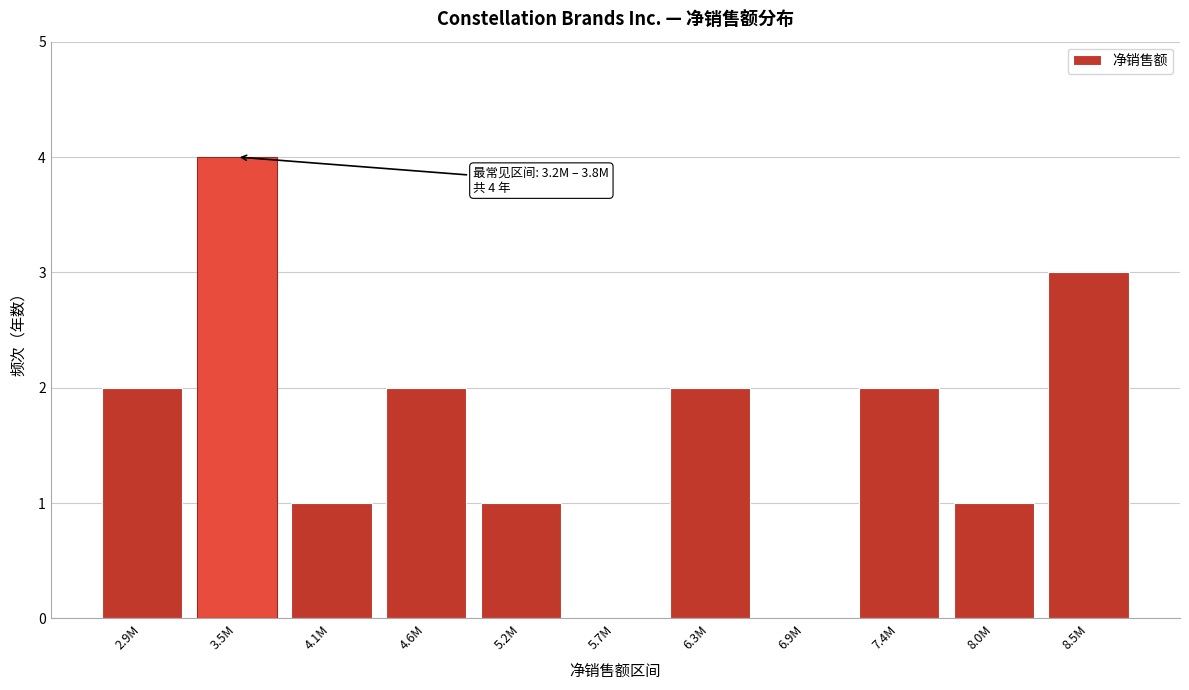

Reading left to right, what are all the values shown in this chart?

2.9M=2	3.5M=4	4.1M=1	4.6M=2	5.2M=1	5.7M=0	6.3M=2	6.9M=0	7.4M=2	8.0M=1	8.5M=3